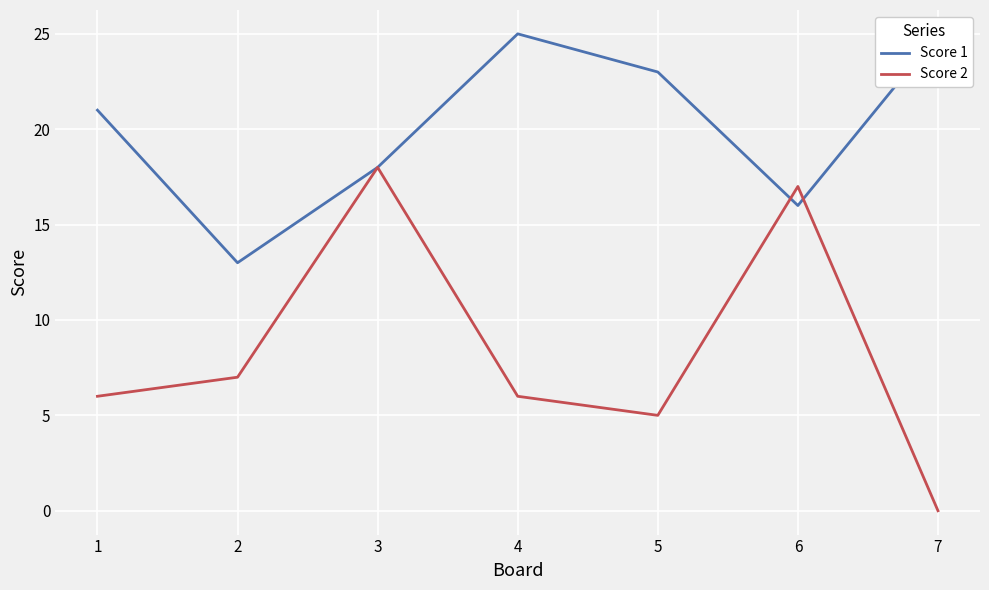

What is the difference between the highest and lowest values at 6?

1